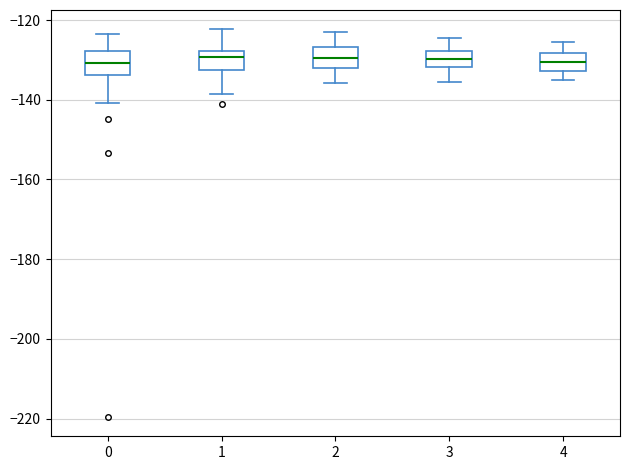

Where does the upper whisker of the box at x = 0 end on the y-axis? The values are not printed on the chart, so give them approximately, as read against the axis.

-124